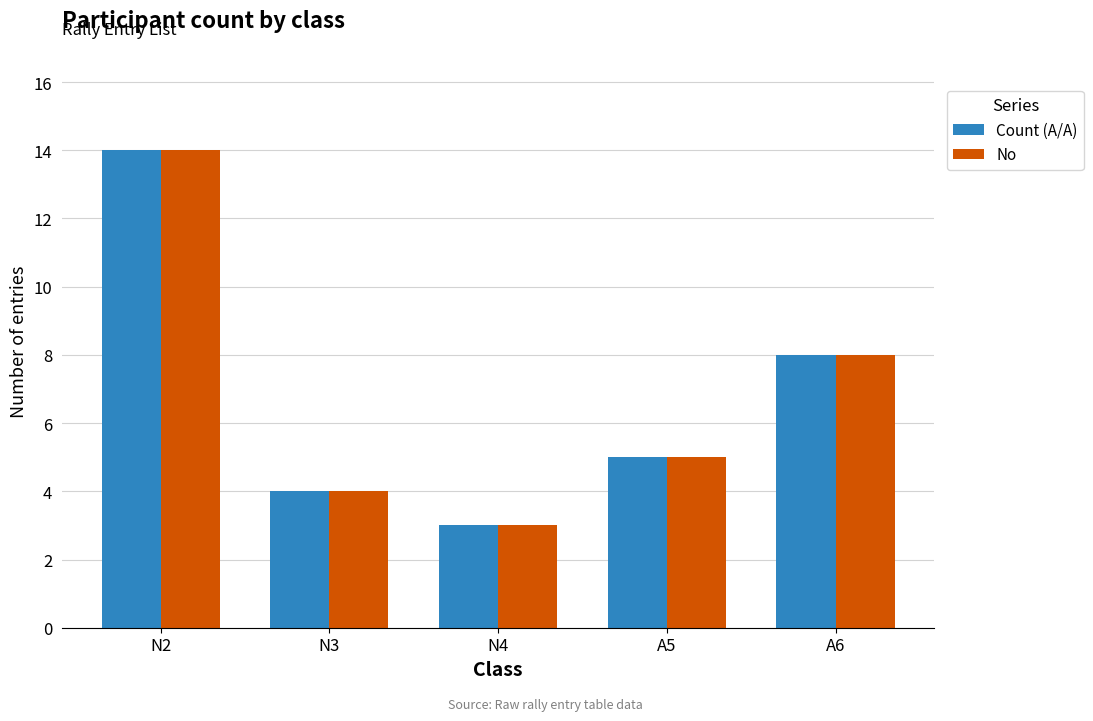

How many bars are there in total?

10